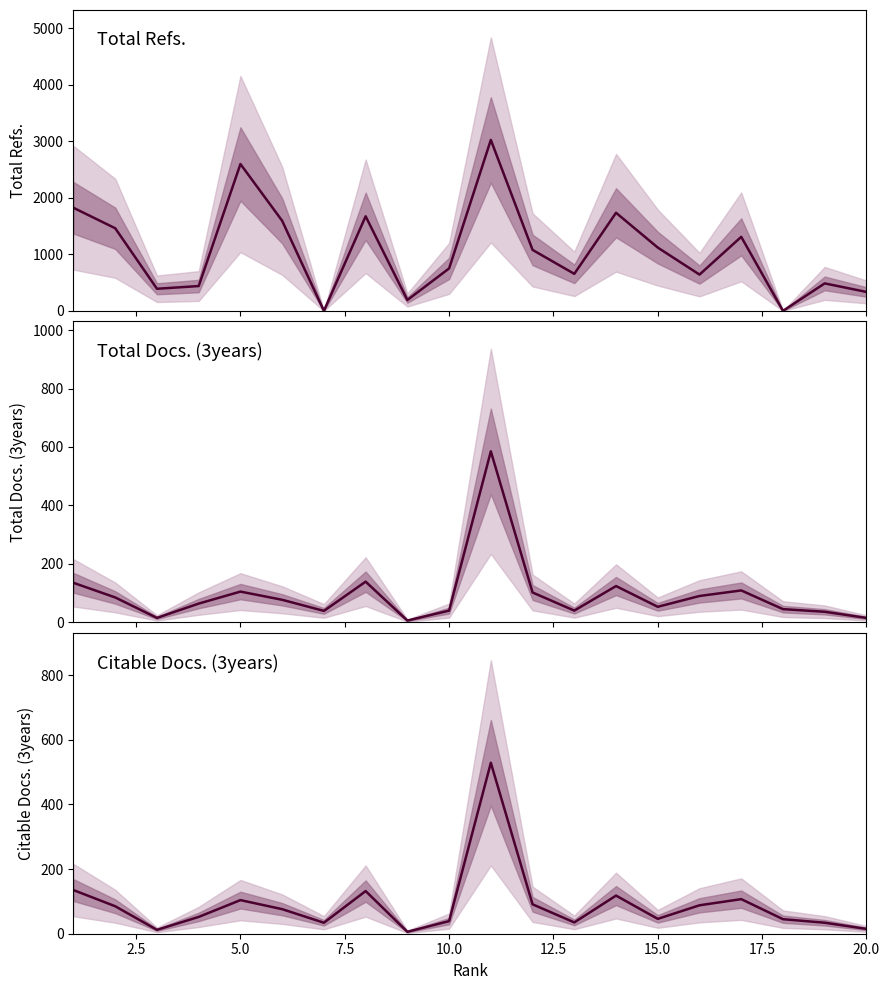

How many lines are shown in the chart?

3